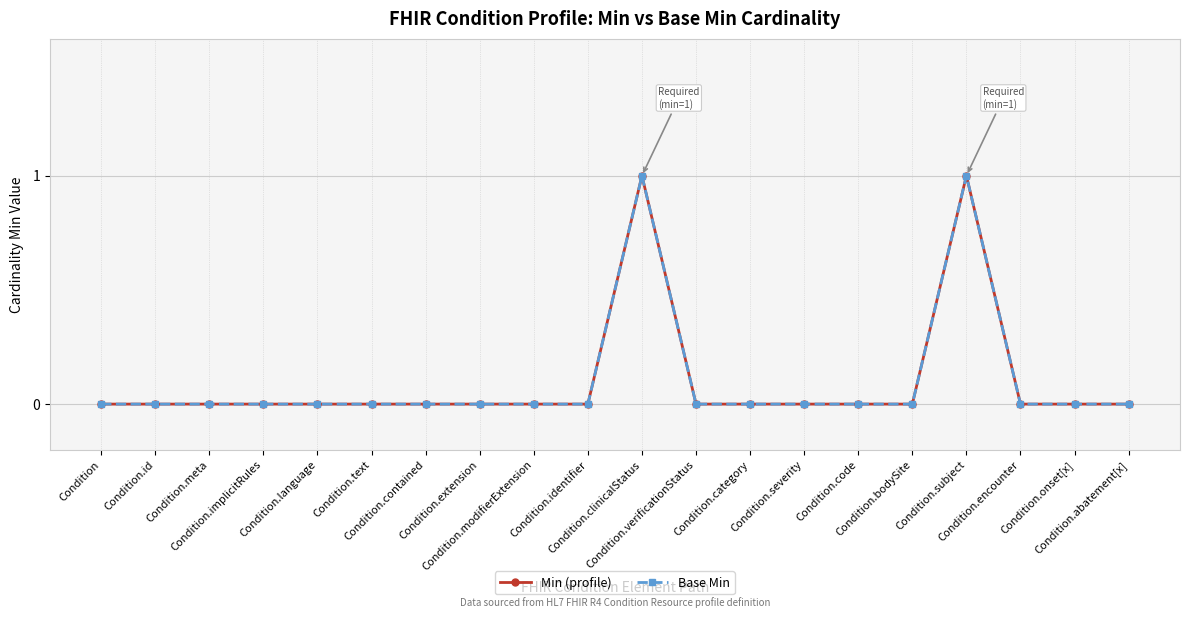

Is it true that Min (profile) equals -1 at Condition.contained?

False